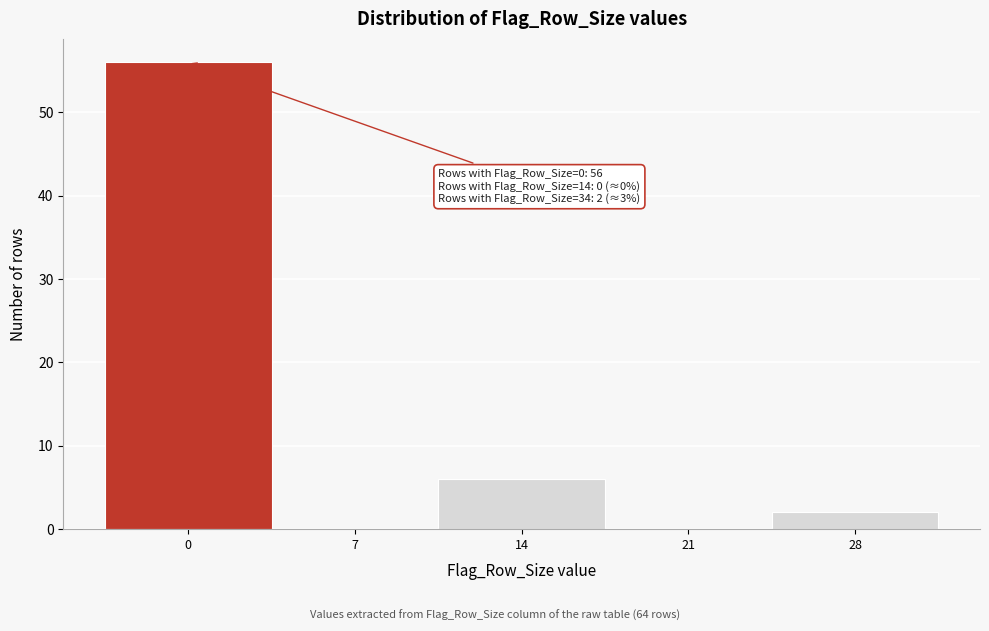

Reading right to left, what are all the values shown in this chart?

28=2	21=0	14=6	7=0	0=56